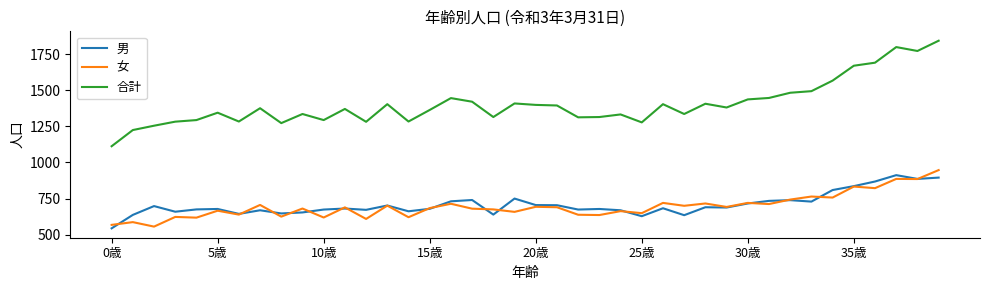

True or false: 合計 and 女 intersect in this chart.

False